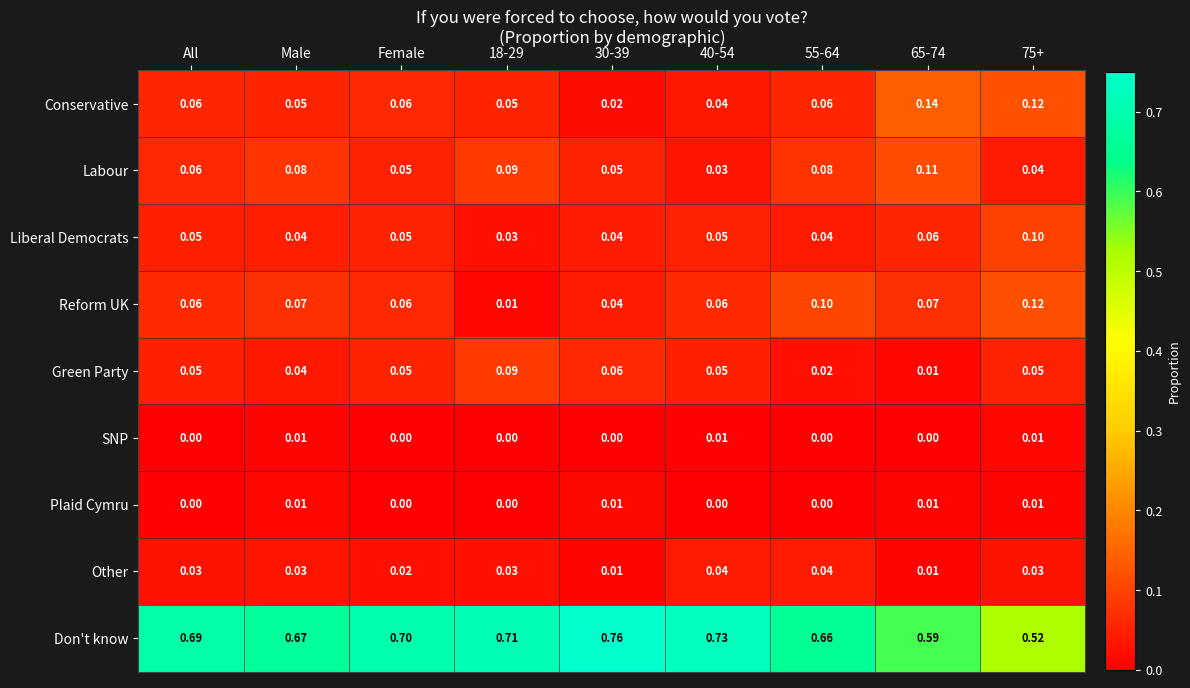

Which series has the largest total across all categories?

Don't know